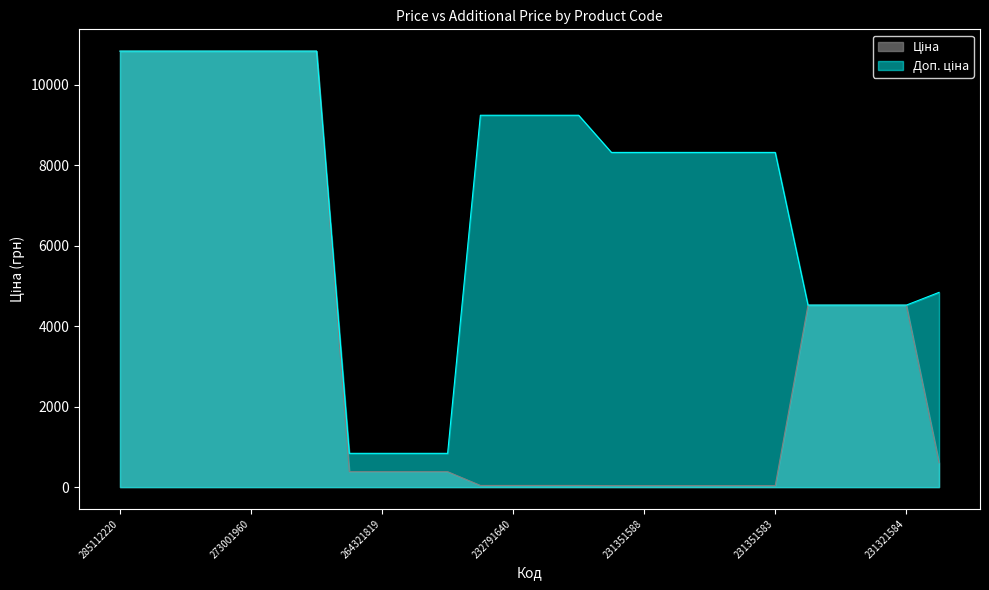

What is the value of the Ціна point at the 3rd from the left?

10840.1